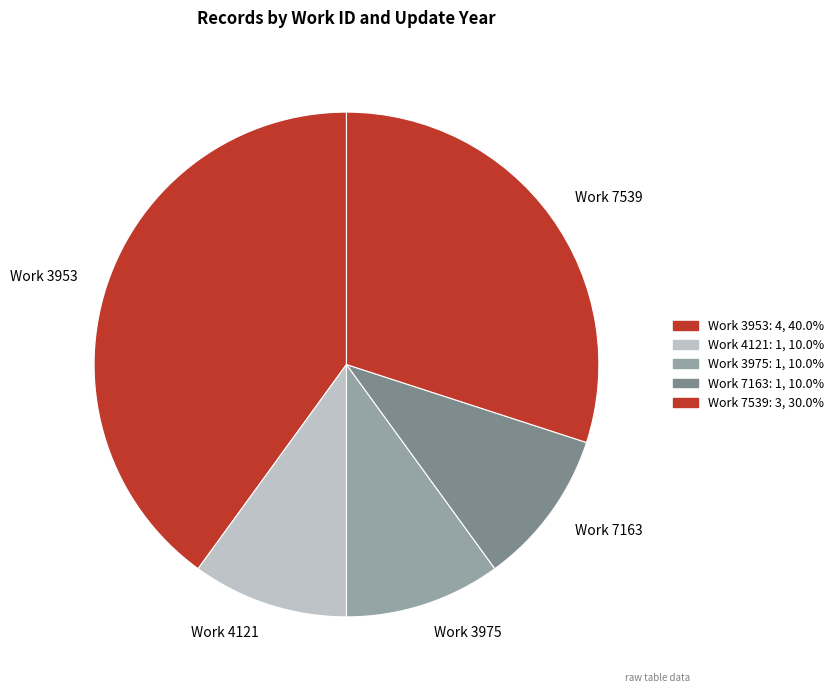

Approximately how many times larger is the value at Work 7163 compared to Work 7539?

0.3